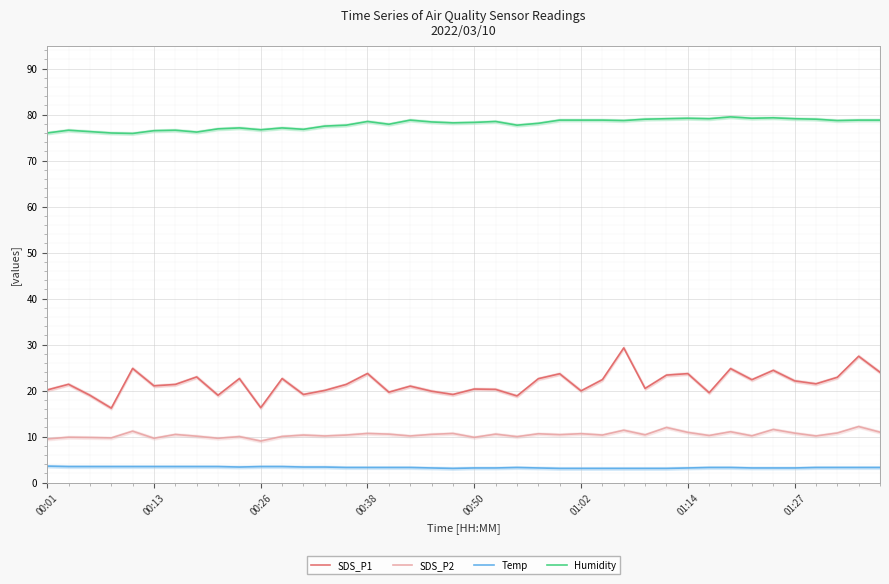

True or false: SDS_P2 and SDS_P1 cross at least once.

False